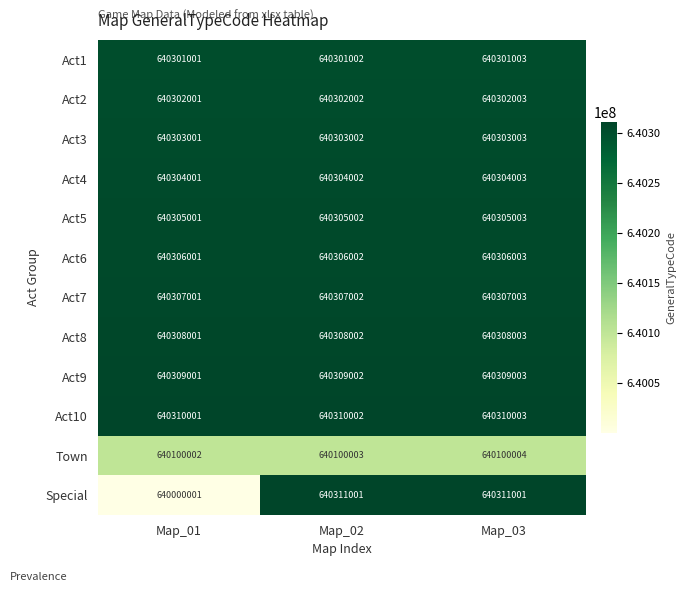

What is the sum of all Special values?

1920622003